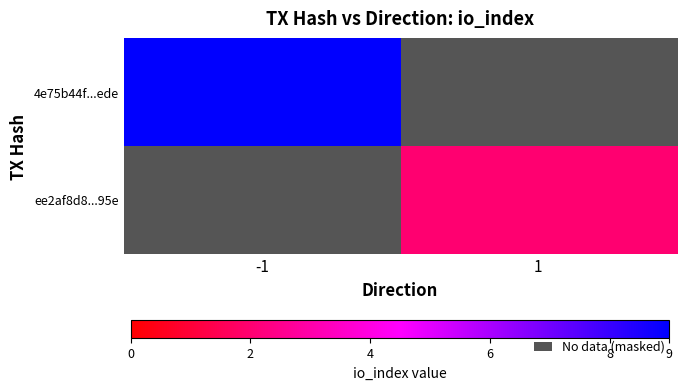

Reading left to right, list all the values displayed in this chart.

4e75b44f...ede: -1=9	1=0
ee2af8d8...95e: -1=0	1=2